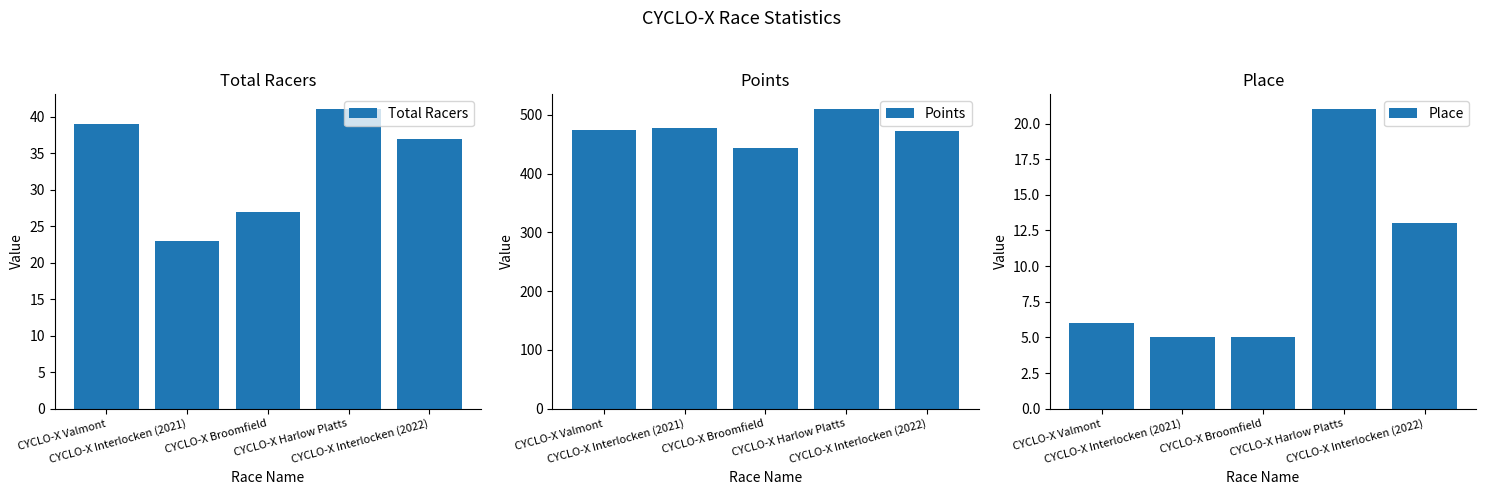

What are all the series names shown in the legend?

Total Racers, Points, Place